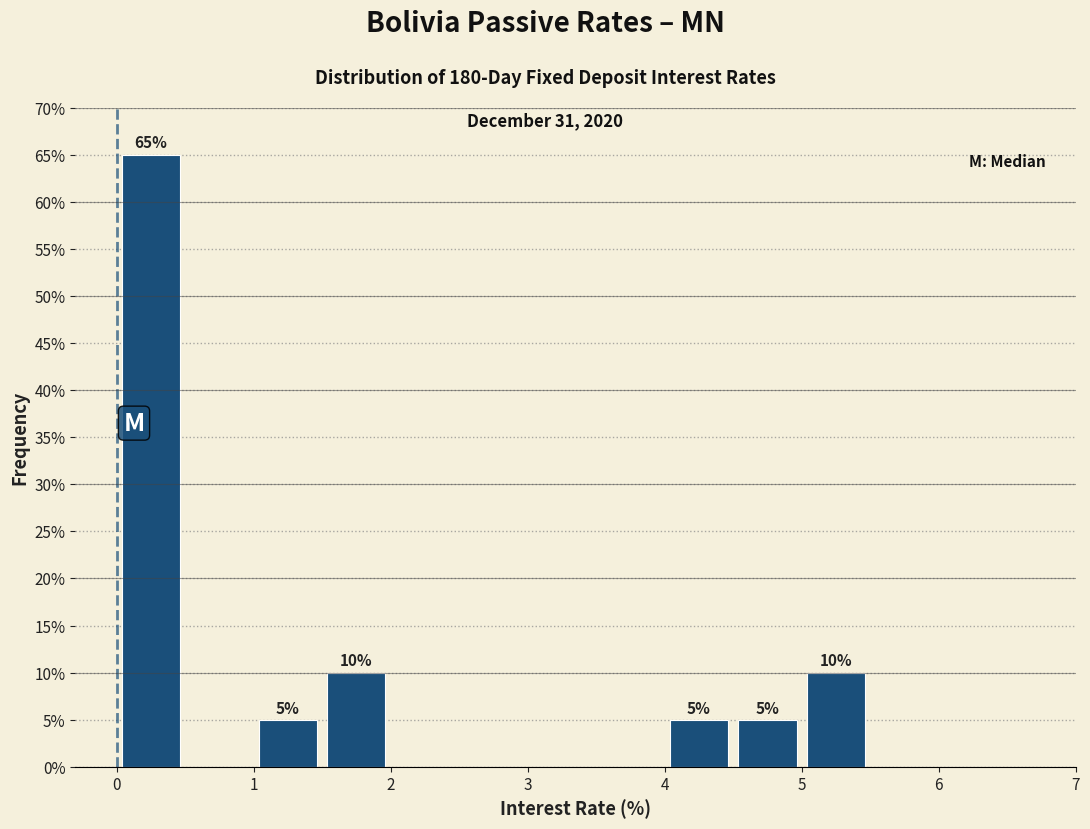

Which range on the x-axis has the tallest bar?

0.0 to 0.5